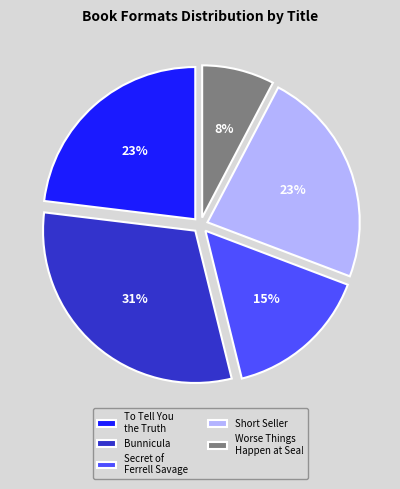

Combined, do Worse Things Happen at Sea! and Secret of Ferrell Savage account for over 50%?

No